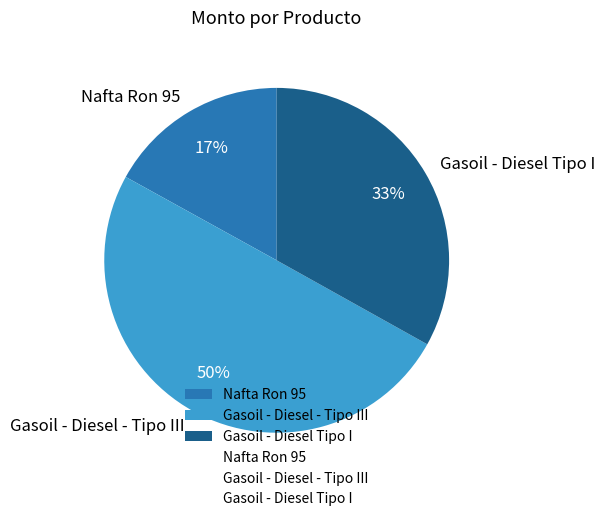

Do Gasoil - Diesel Tipo I and Gasoil - Diesel - Tipo III together represent more than half of the pie?

Yes